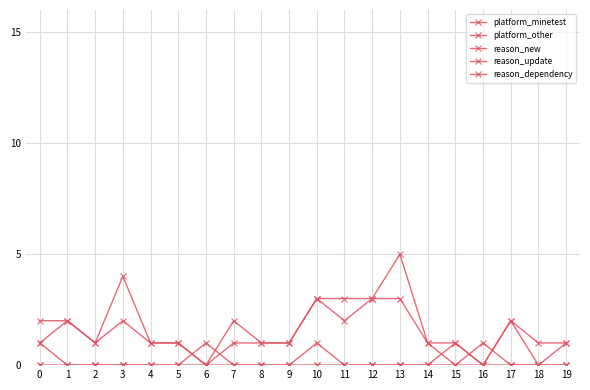

Reading left to right, extract all data points from this chart.

platform_minetest: 2	2	1	4	1	1	0	2	1	1	3	3	3	5	1	1	0	2	1	1
platform_other: 1	0	0	0	0	0	1	0	0	0	1	0	0	0	0	0	1	0	0	0
reason_new: 1	2	1	2	1	1	0	1	1	1	3	2	3	3	1	0	0	2	0	1
reason_update: 0	0	0	0	0	0	0	0	0	0	0	0	0	0	0	1	0	0	0	0
reason_dependency: 0	0	0	0	0	0	0	0	0	0	0	0	0	0	0	0	0	0	0	0